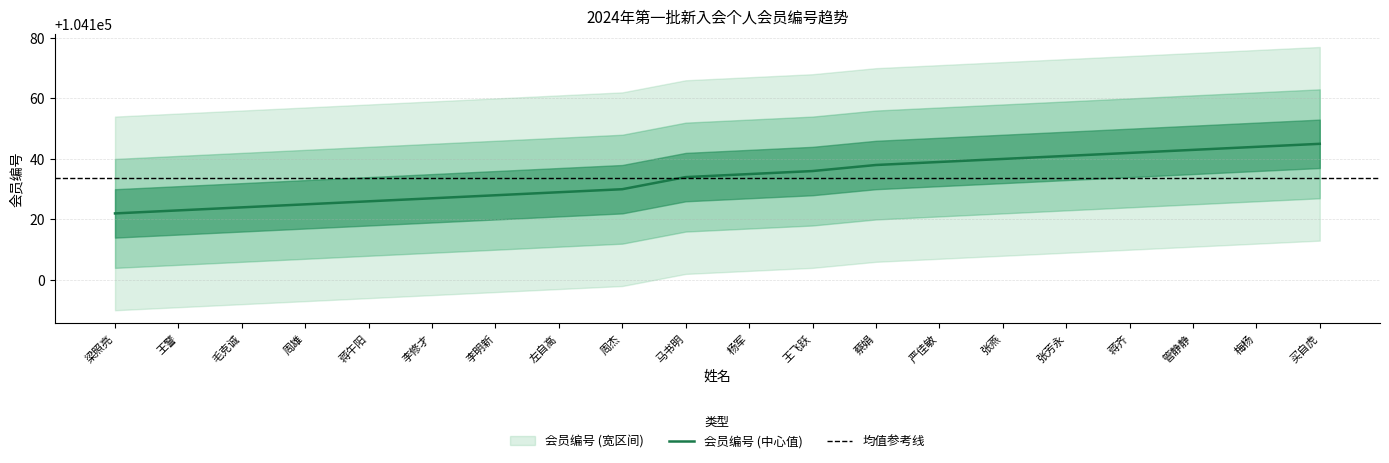

Is this an area chart (filled region under the line)?

No